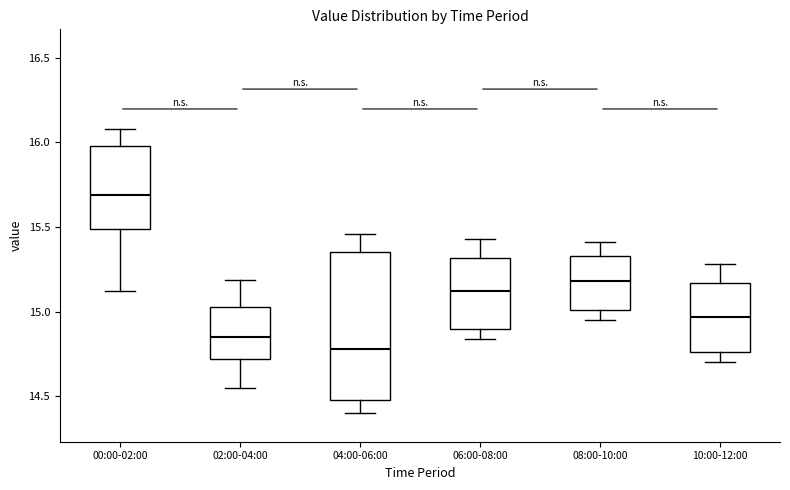

Reading left to right, transcribe this box plot: for each box, give where its median line is, the range the box spans, and where its two whiskers end, as read against the y-axis. The values are not printed on the chart, so give them approximately, as read against the axis.

00:00-02:00: median 15.70, box 15.50 to 16.00, whiskers 15.10 to 16.10
02:00-04:00: median 14.85, box 14.70 to 15.05, whiskers 14.55 to 15.20
04:00-06:00: median 14.80, box 14.50 to 15.35, whiskers 14.40 to 15.45
06:00-08:00: median 15.10, box 14.90 to 15.30, whiskers 14.85 to 15.45
08:00-10:00: median 15.20, box 15.00 to 15.35, whiskers 14.95 to 15.40
10:00-12:00: median 14.95, box 14.75 to 15.15, whiskers 14.70 to 15.30